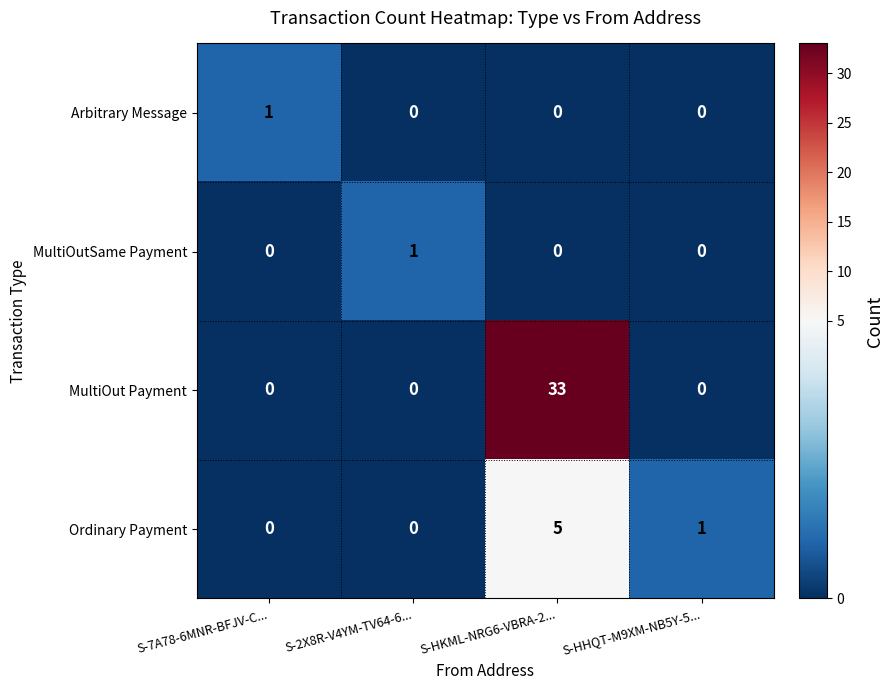

Which series has the widest spread of values?

MultiOut Payment